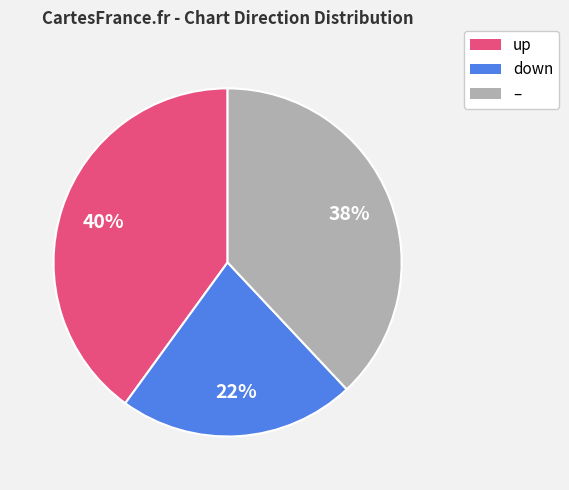

To the nearest percent, what is the average slice percentage?

33%